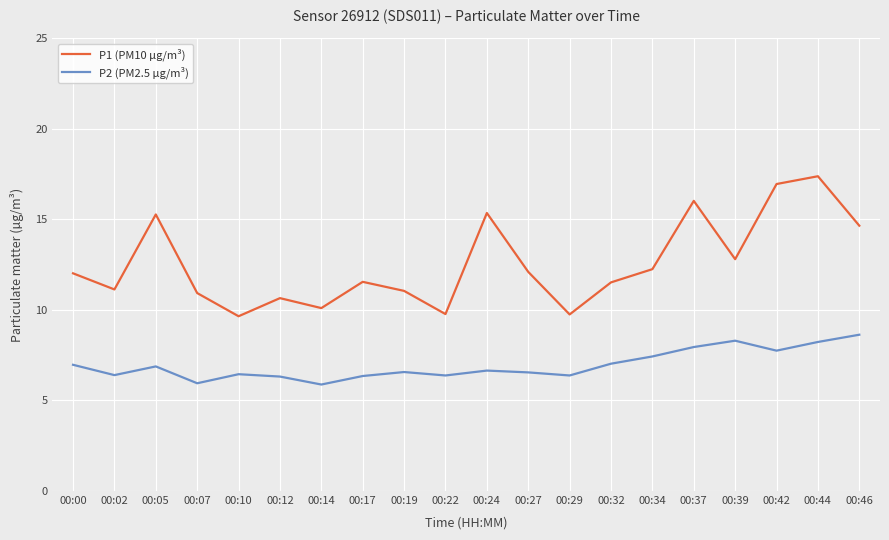

What is the greatest value displayed?

17.4